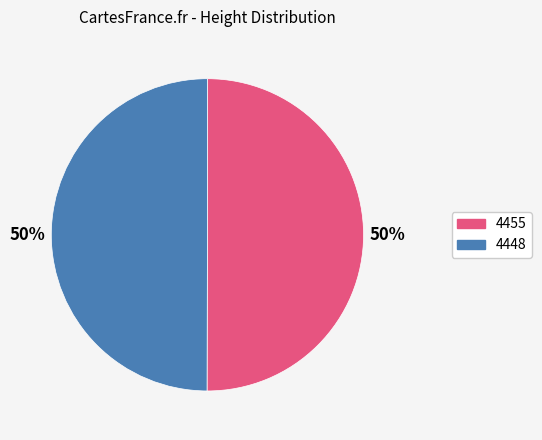

Is the sum of 4448 and 4455 greater than half?

Yes